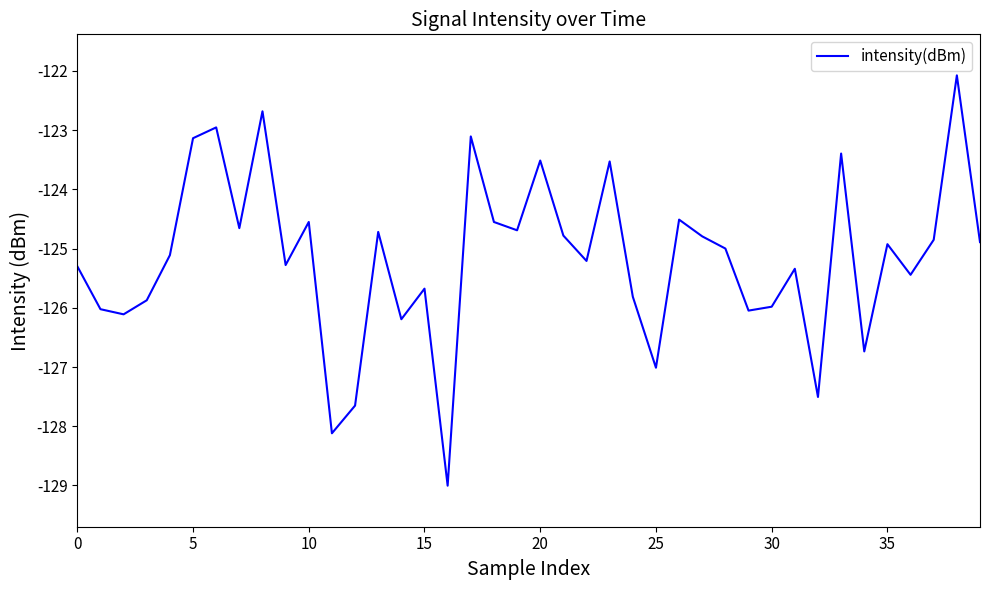

What is the maximum value shown in the chart?

-122.1